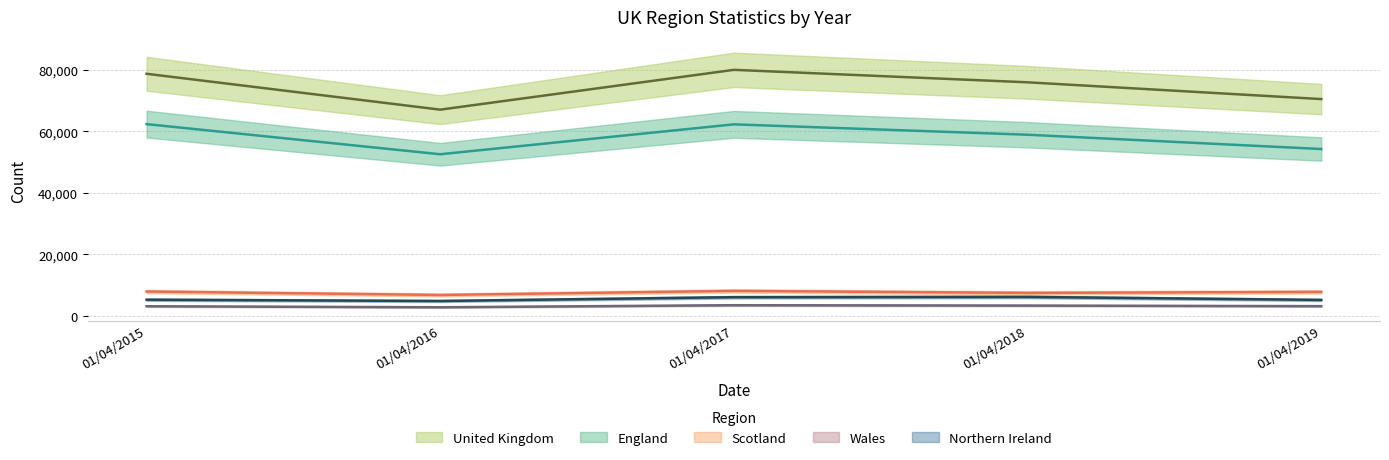

What is the sum of the Wales values at 01/04/2017 and 01/04/2019?

6671